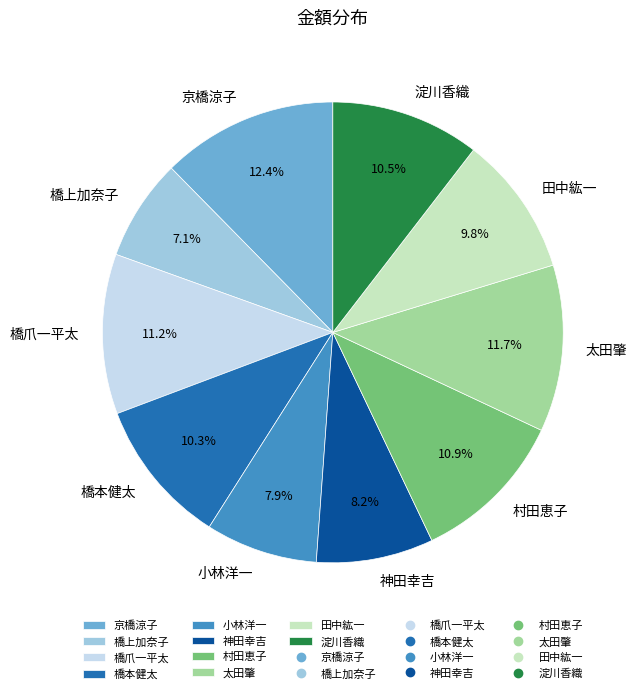

The 村田恵子 slice represents 11% of the pie. True or false?

True